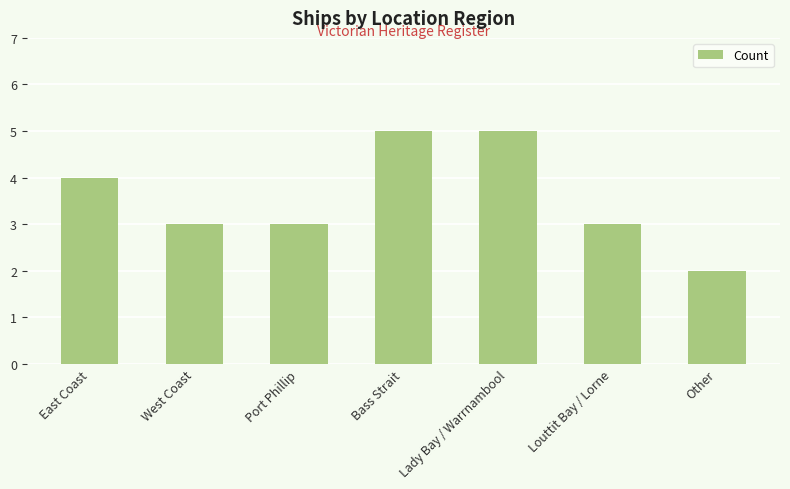

Reading left to right, transcribe all the data shown in this chart.

4	3	3	5	5	3	2